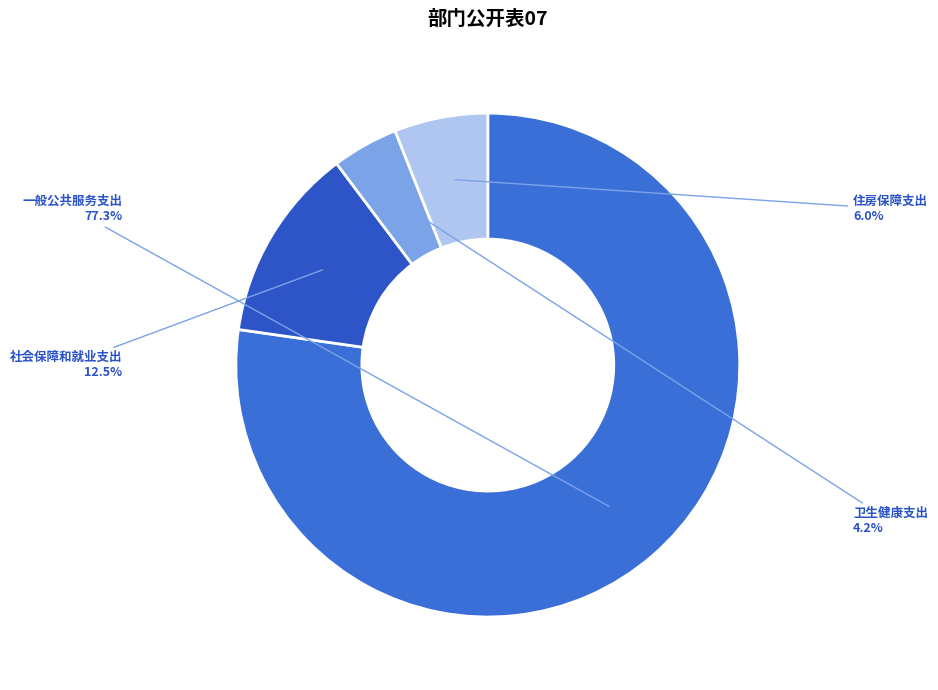

Combined, do 住房保障支出 and 社会保障和就业支出 account for over 50%?

No